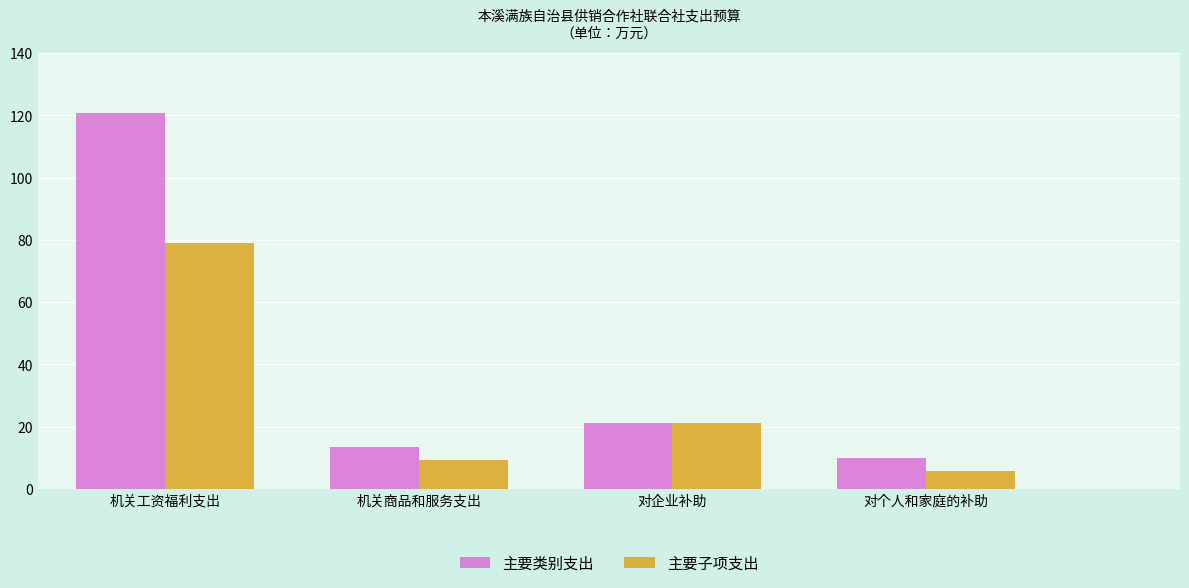

Which series has the largest total across all categories?

主要类别支出